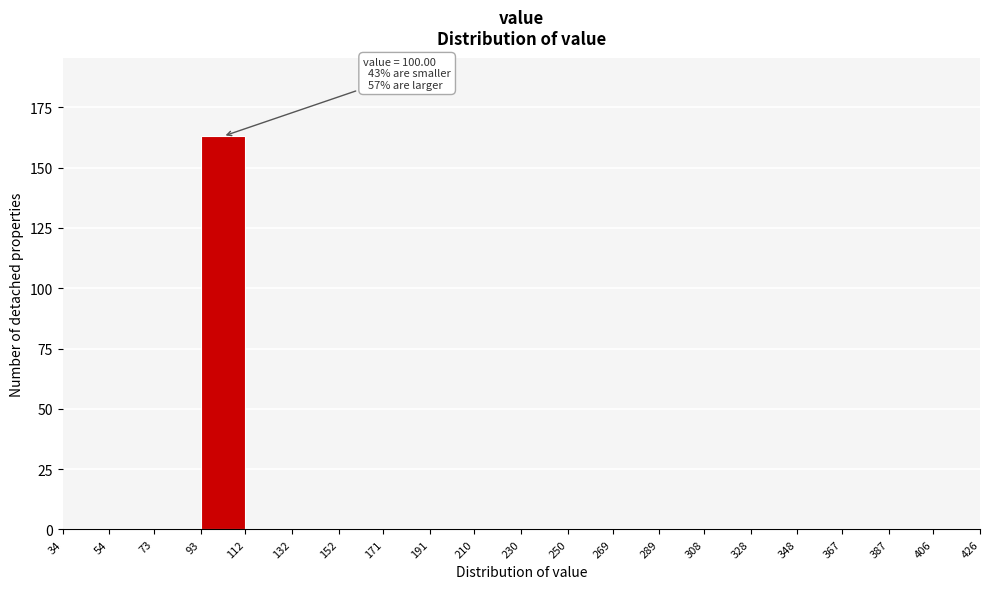

Over which range of the x-axis is the bar tallest?

93 to 112